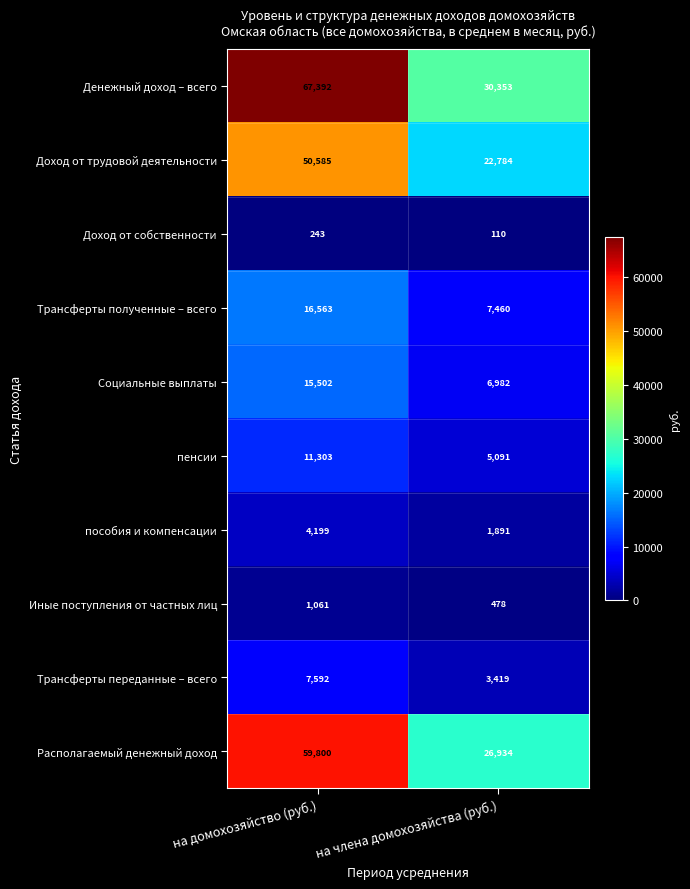

Which series has the widest spread of values?

Денежный доход – всего